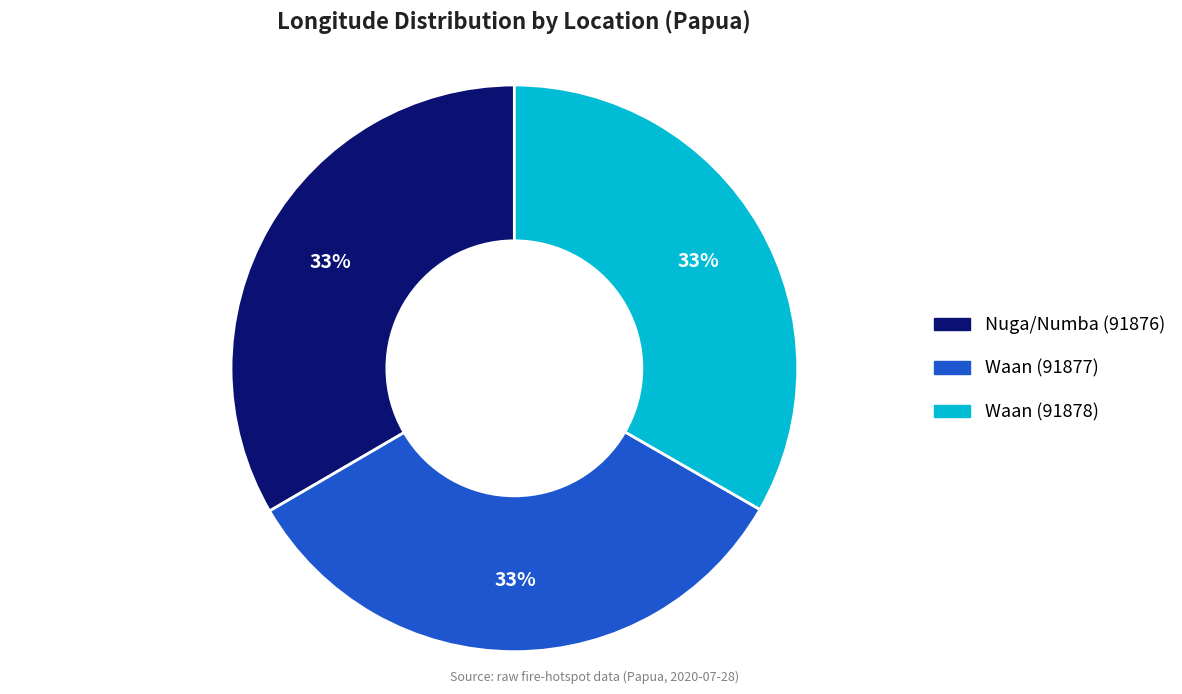

Is there any slice that represents more than half of the pie?

No